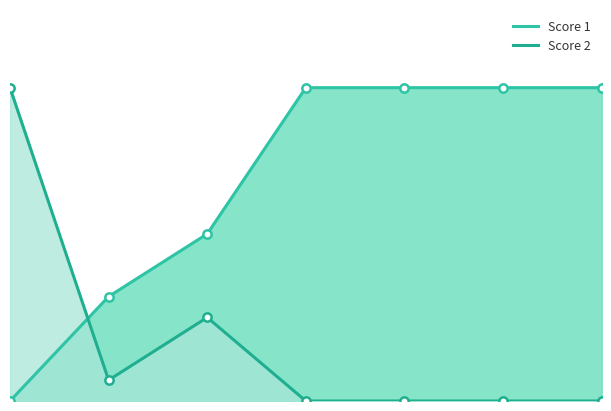

List the series in order of their peak value, highest first.

Score 1, Score 2